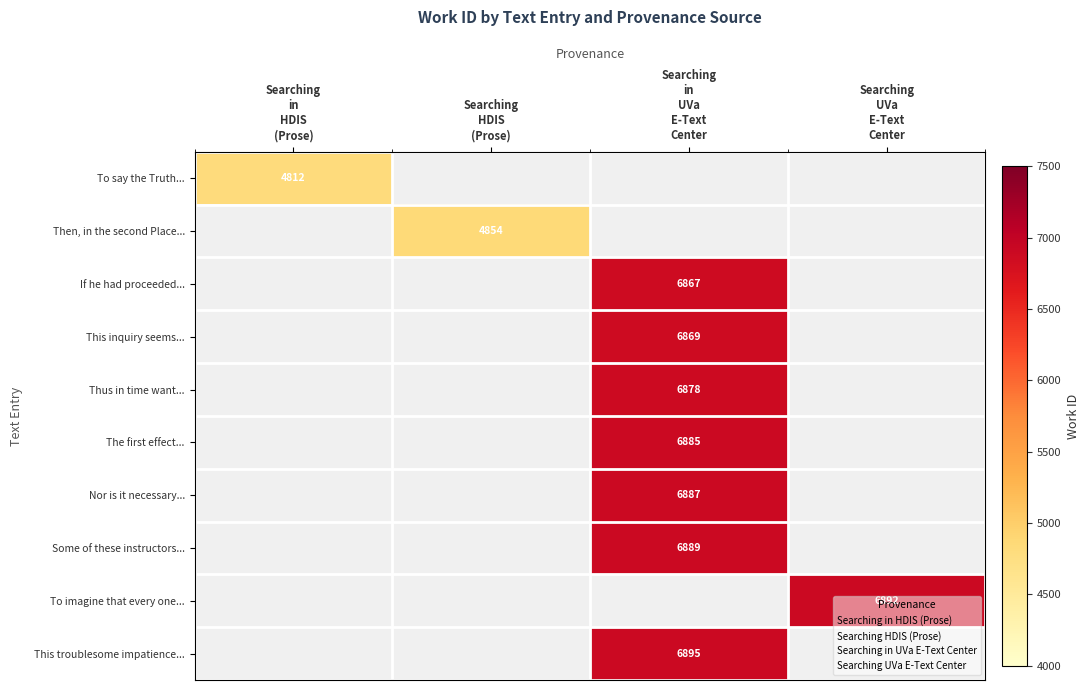

The value of The first effect... at Searching in HDIS (Prose) is 3250. True or false?

False